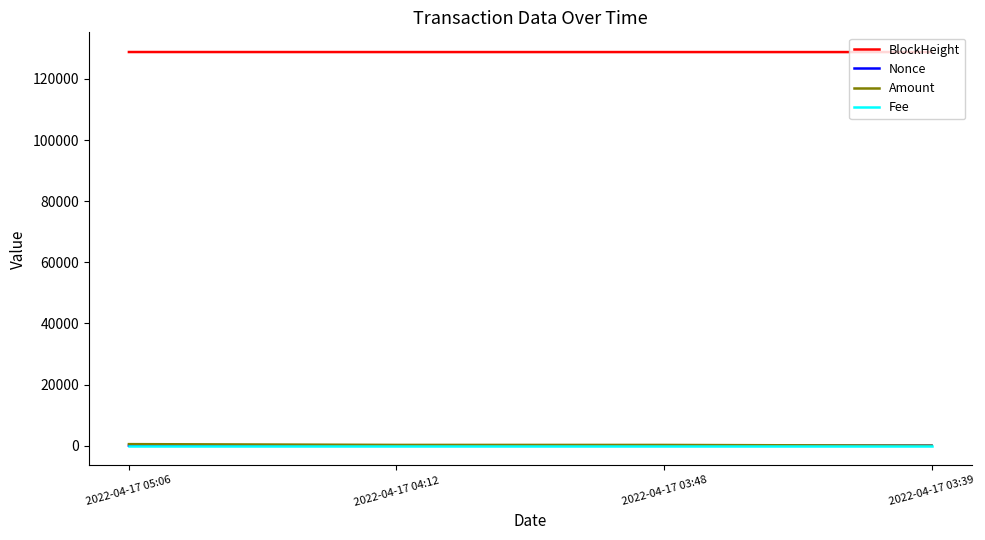

Is it true that Fee equals 0.0 at 2022-04-17 03:48?

True